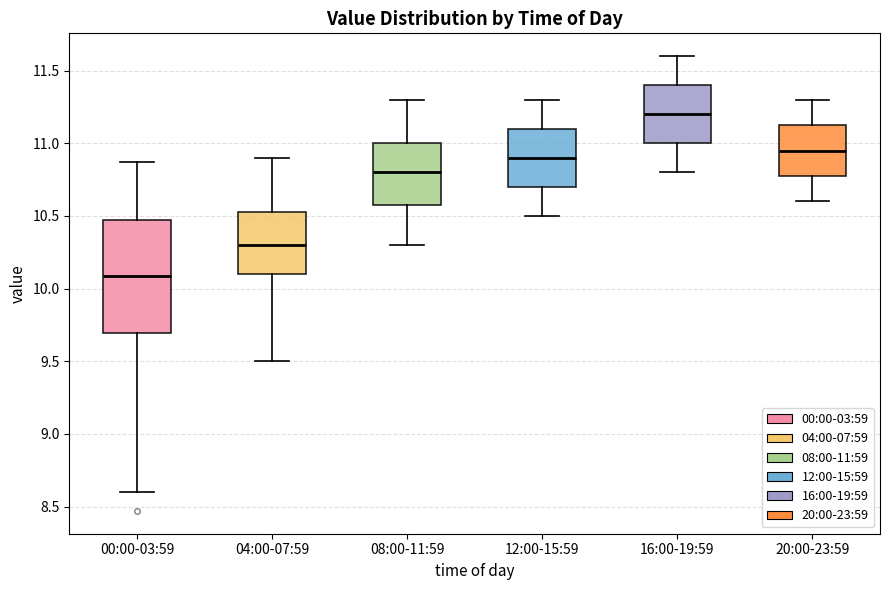

Reading left to right, read every box against the y-axis: the position of its median line, the range the box covers, and the ends of its whiskers. The values are not printed on the chart, so give them approximately, as read against the axis.

00:00-03:59: median 10.10, box 9.70 to 10.45, whiskers 8.60 to 10.85
04:00-07:59: median 10.30, box 10.10 to 10.55, whiskers 9.50 to 10.90
08:00-11:59: median 10.80, box 10.60 to 11.00, whiskers 10.30 to 11.30
12:00-15:59: median 10.90, box 10.70 to 11.10, whiskers 10.50 to 11.30
16:00-19:59: median 11.20, box 11.00 to 11.40, whiskers 10.80 to 11.60
20:00-23:59: median 10.95, box 10.80 to 11.15, whiskers 10.60 to 11.30